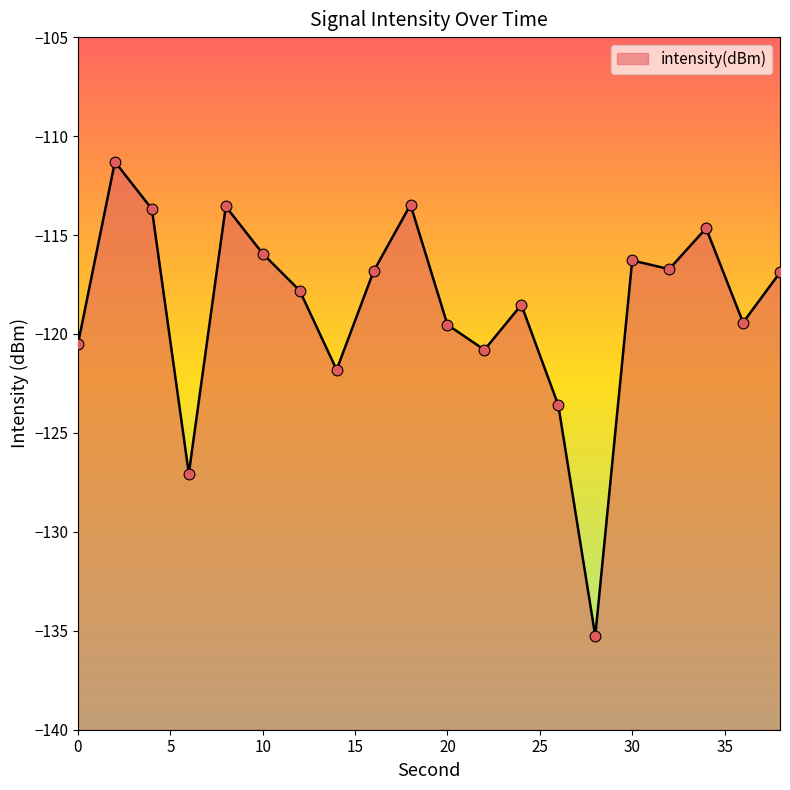

Which has a higher value, 32 or 10?

10